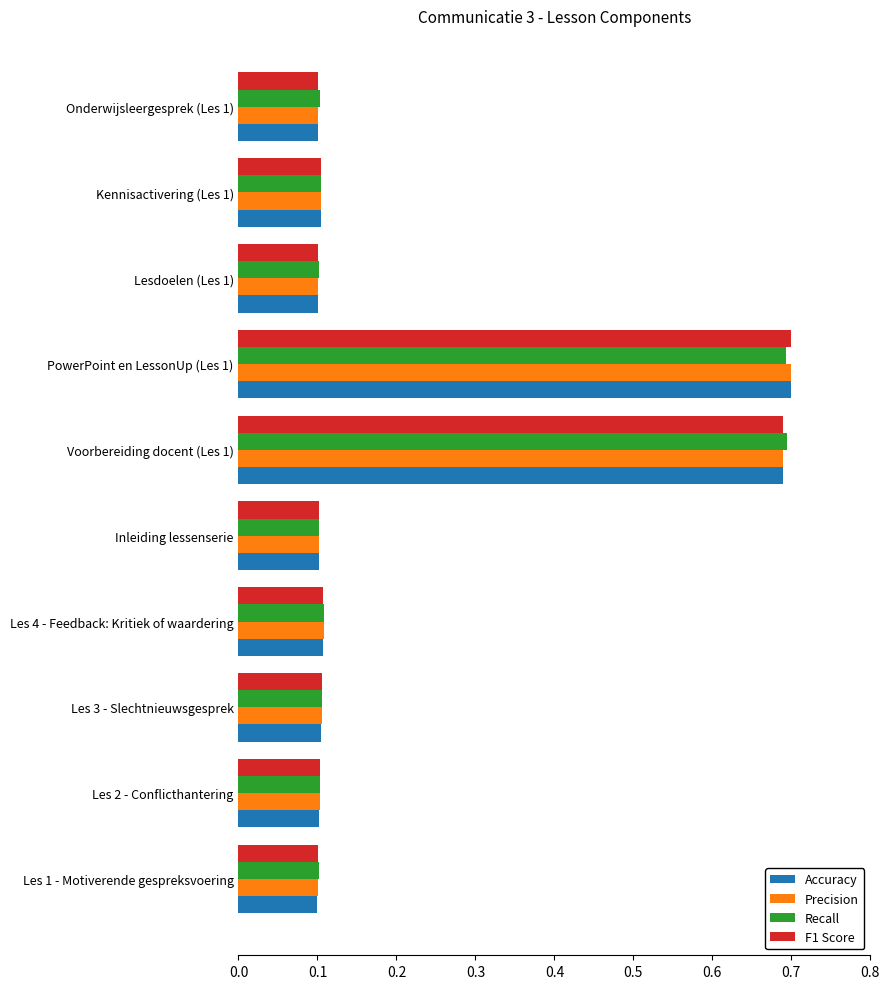

True or false: Accuracy has a value of 0.4 at PowerPoint en LessonUp (Les 1).

False